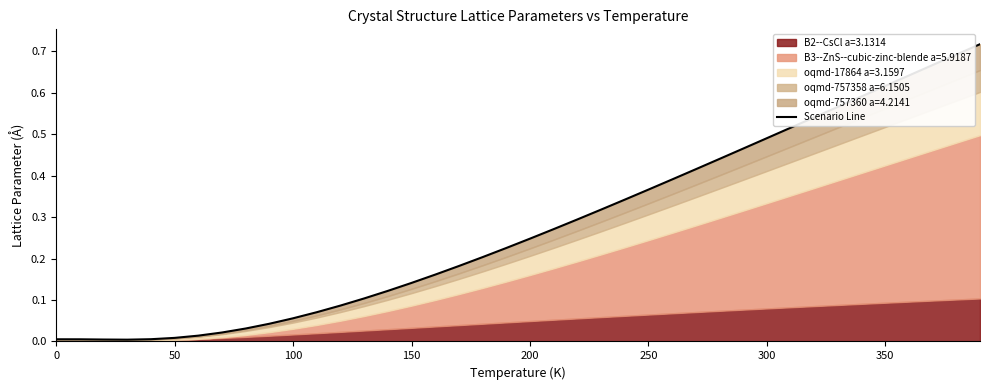

Reading left to right, extract all data points from this chart.

0.0	0.0	0.0	0.0	0.0	0.0	0.0	0.0	0.0	0.0	0.1	0.1	0.1	0.1	0.1	0.1	0.2	0.2	0.2	0.2	0.2	0.3	0.3	0.3	0.3	0.4	0.4	0.4	0.4	0.5	0.5	0.5	0.5	0.6	0.6	0.6	0.6	0.7	0.7	0.7